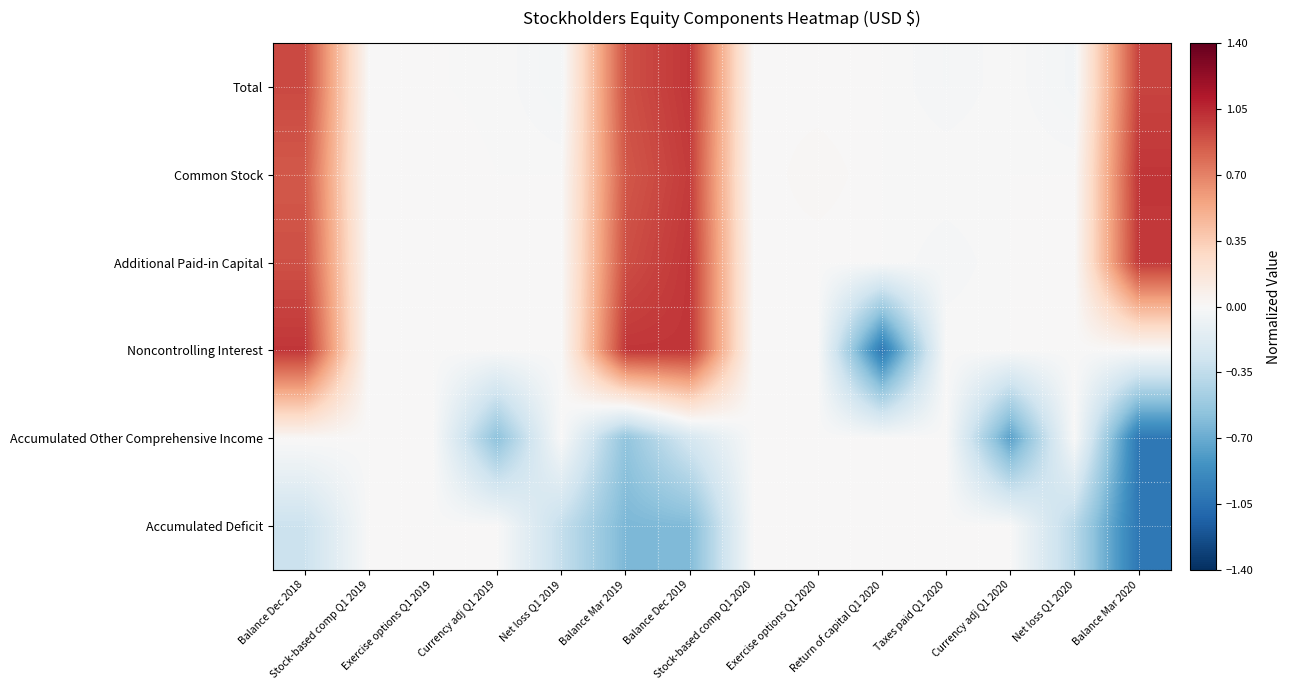

Reading left to right, extract all data points from this chart.

Total: Balance Dec 2018=0.9	Stock-based comp Q1 2019=0.0	Exercise options Q1 2019=0.0	Currency adj Q1 2019=-0.0	Net loss Q1 2019=-0.0	Balance Mar 2019=0.9	Balance Dec 2019=1.0	Stock-based comp Q1 2020=0.0	Exercise options Q1 2020=0.0	Return of capital Q1 2020=-0.0	Taxes paid Q1 2020=-0.0	Currency adj Q1 2020=-0.0	Net loss Q1 2020=-0.0	Balance Mar 2020=0.9
Common Stock: Balance Dec 2018=0.9	Stock-based comp Q1 2019=0.0	Exercise options Q1 2019=0.0	Currency adj Q1 2019=0.0	Net loss Q1 2019=0.0	Balance Mar 2019=0.9	Balance Dec 2019=1.0	Stock-based comp Q1 2020=0.0	Exercise options Q1 2020=0.0	Return of capital Q1 2020=0.0	Taxes paid Q1 2020=0.0	Currency adj Q1 2020=0.0	Net loss Q1 2020=0.0	Balance Mar 2020=1.0
Additional Paid-in Capital: Balance Dec 2018=0.9	Stock-based comp Q1 2019=0.0	Exercise options Q1 2019=0.0	Currency adj Q1 2019=0.0	Net loss Q1 2019=0.0	Balance Mar 2019=0.9	Balance Dec 2019=1.0	Stock-based comp Q1 2020=0.0	Exercise options Q1 2020=0.0	Return of capital Q1 2020=0.0	Taxes paid Q1 2020=-0.0	Currency adj Q1 2020=0.0	Net loss Q1 2020=0.0	Balance Mar 2020=1.0
Noncontrolling Interest: Balance Dec 2018=1.0	Stock-based comp Q1 2019=0.0	Exercise options Q1 2019=0.0	Currency adj Q1 2019=0.0	Net loss Q1 2019=0.0	Balance Mar 2019=1.0	Balance Dec 2019=1.0	Stock-based comp Q1 2020=0.0	Exercise options Q1 2020=0.0	Return of capital Q1 2020=-1.0	Taxes paid Q1 2020=0.0	Currency adj Q1 2020=0.0	Net loss Q1 2020=0.0	Balance Mar 2020=0.0
Accumulated Other Comprehensive Income: Balance Dec 2018=0.0	Stock-based comp Q1 2019=0.0	Exercise options Q1 2019=0.0	Currency adj Q1 2019=-0.6	Net loss Q1 2019=0.0	Balance Mar 2019=-0.6	Balance Dec 2019=-0.2	Stock-based comp Q1 2020=0.0	Exercise options Q1 2020=0.0	Return of capital Q1 2020=0.0	Taxes paid Q1 2020=0.0	Currency adj Q1 2020=-0.8	Net loss Q1 2020=0.0	Balance Mar 2020=-1.0
Accumulated Deficit: Balance Dec 2018=-0.3	Stock-based comp Q1 2019=0.0	Exercise options Q1 2019=0.0	Currency adj Q1 2019=0.0	Net loss Q1 2019=-0.3	Balance Mar 2019=-0.6	Balance Dec 2019=-0.6	Stock-based comp Q1 2020=0.0	Exercise options Q1 2020=0.0	Return of capital Q1 2020=0.0	Taxes paid Q1 2020=0.0	Currency adj Q1 2020=0.0	Net loss Q1 2020=-0.4	Balance Mar 2020=-1.0